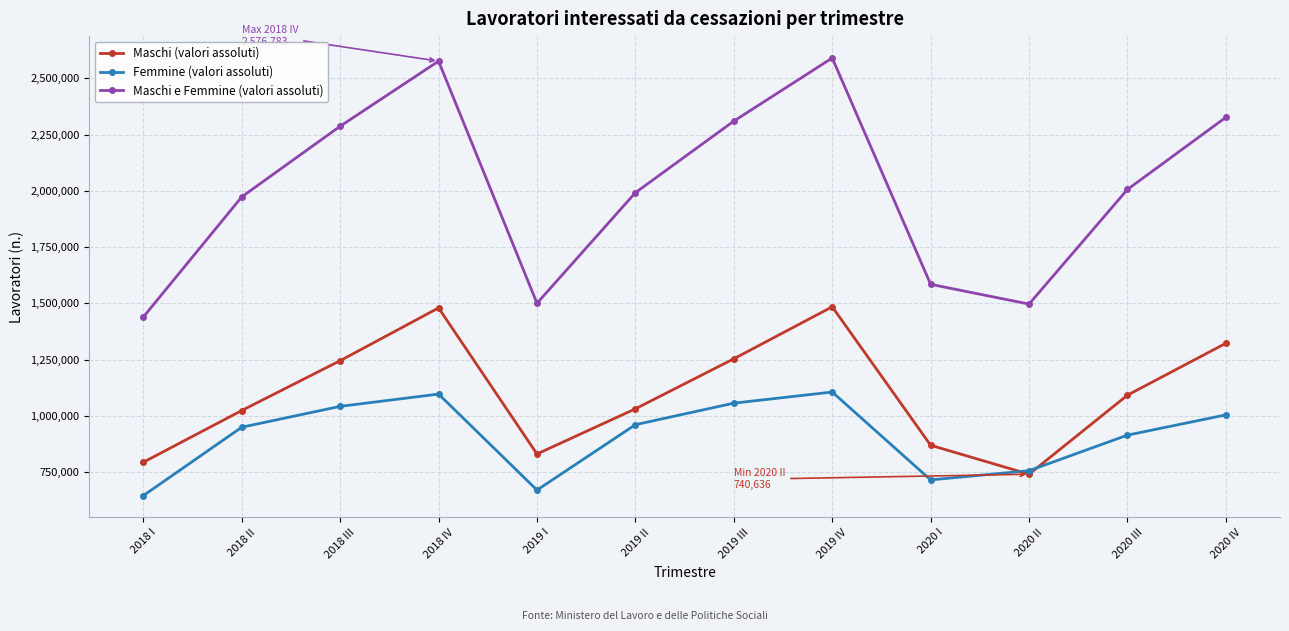

How many intersections are there between Maschi (valori assoluti) and Femmine (valori assoluti)?

2